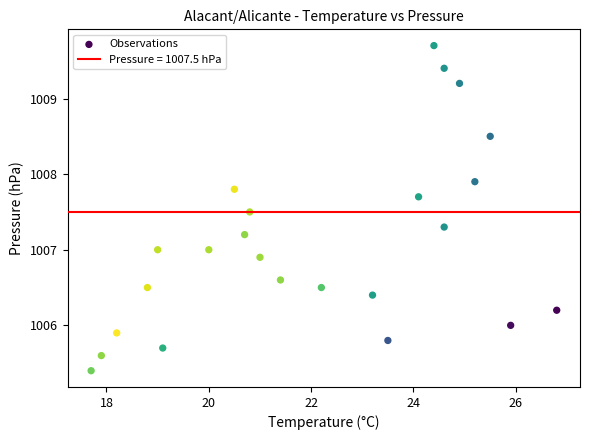

What is the range of Y values (max minus min)?

4.3